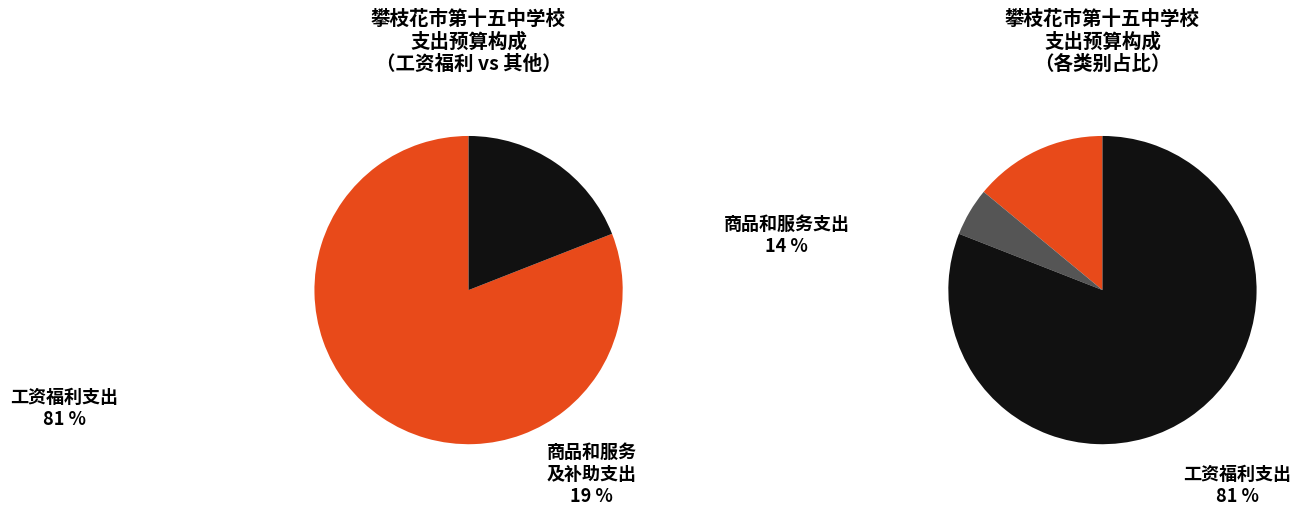

Is the sum of 商品和服务支出 and 对个人和家庭的补助 greater than half?

No